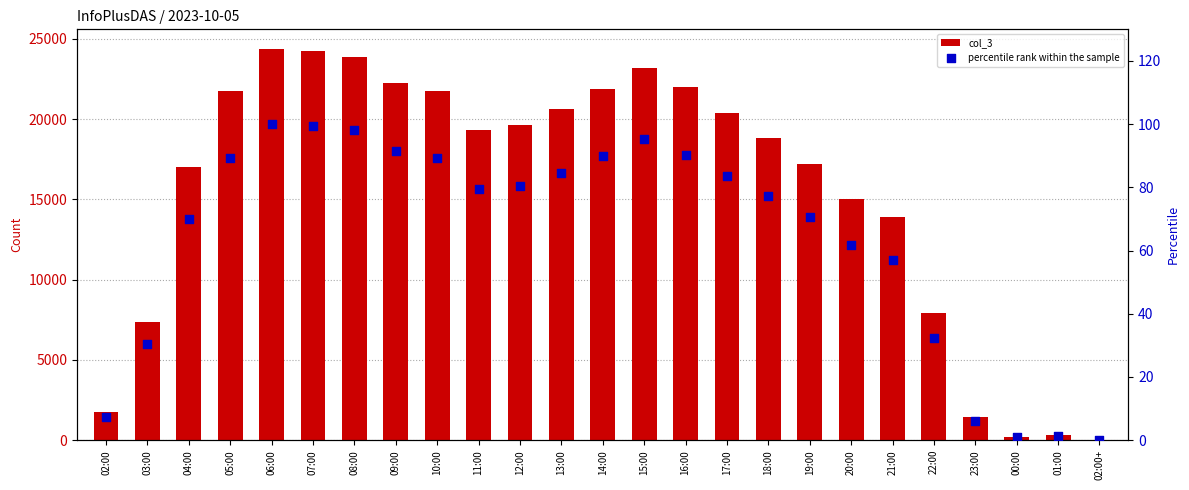

Which series contains the lowest Y value?

percentile rank within the sample